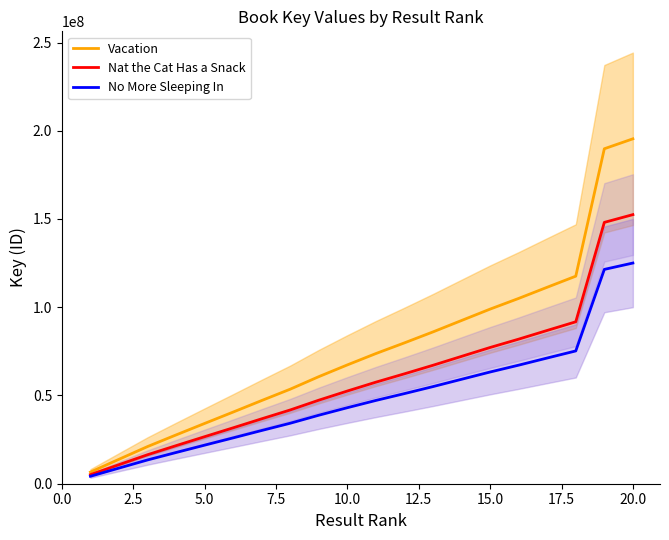

Which series has the largest range (max minus min)?

Vacation